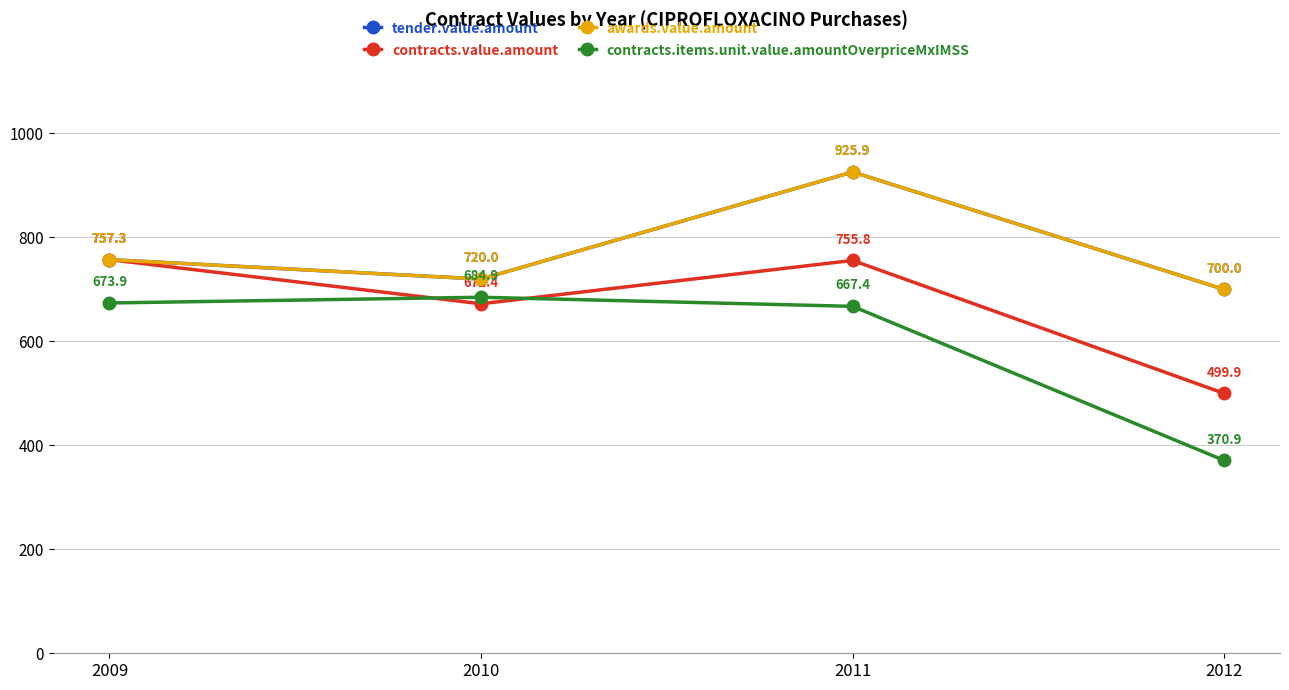

Reading left to right, what are all the values shown in this chart?

tender.value.amount: 2009=757.3	2010=720.0	2011=925.9	2012=700.0
contracts.value.amount: 2009=757.3	2010=672.4	2011=755.8	2012=499.9
awards.value.amount: 2009=757.3	2010=720.0	2011=925.9	2012=700.0
contracts.items.unit.value.amountOverpriceMxIMSS: 2009=673.9	2010=684.9	2011=667.4	2012=370.9